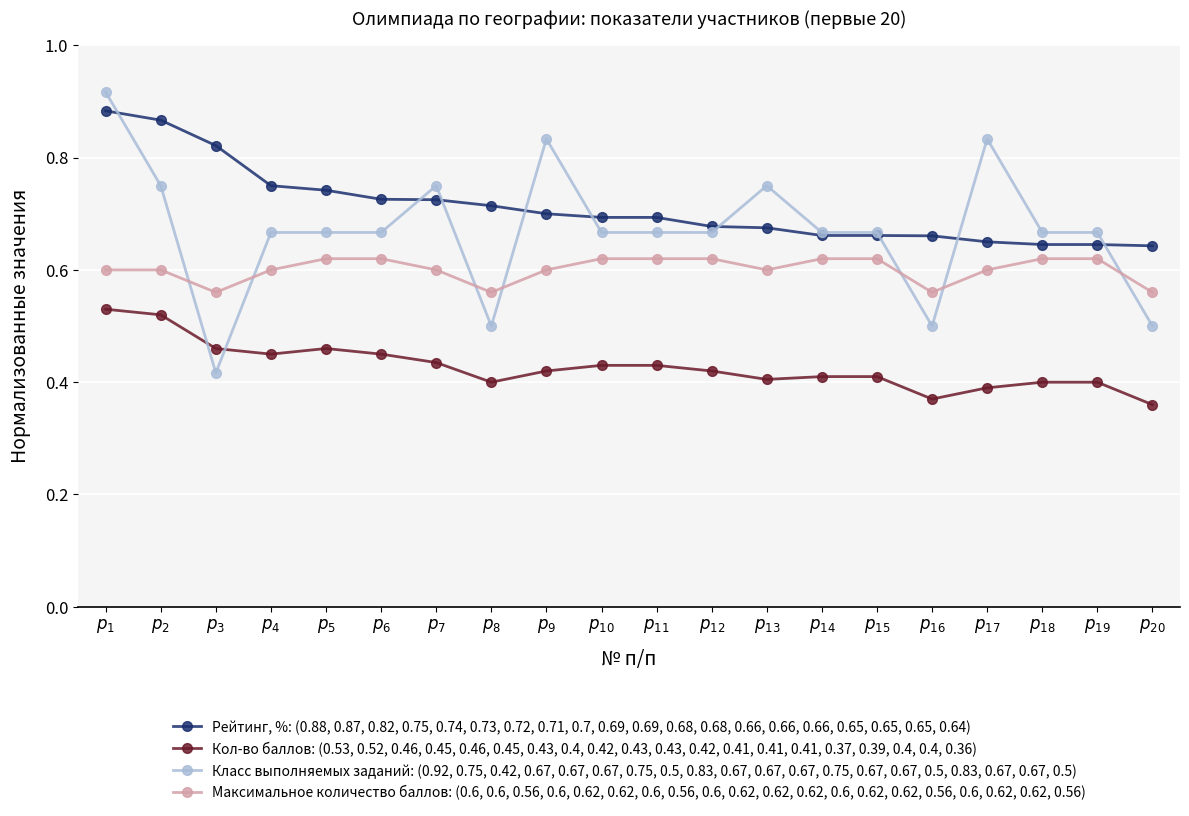

True or false: Максимальное количество баллов: (0.6, 0.6, 0.56, 0.6, 0.62, 0.62, 0.6, 0.56, 0.6, 0.62, 0.62, 0.62, 0.6, 0.62, 0.62, 0.56, 0.6, 0.62, 0.62, 0.56) and Кол-во баллов: (0.53, 0.52, 0.46, 0.45, 0.46, 0.45, 0.43, 0.4, 0.42, 0.43, 0.43, 0.42, 0.41, 0.41, 0.41, 0.37, 0.39, 0.4, 0.4, 0.36) intersect in this chart.

False